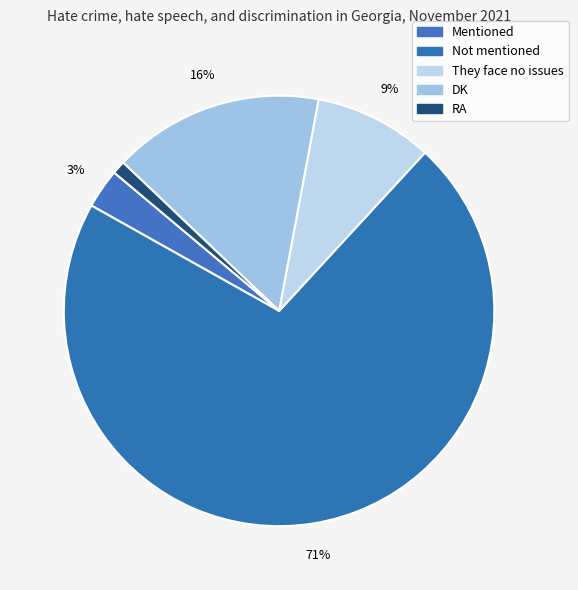

To the nearest percent, what percentage of the pie is RA?

1%